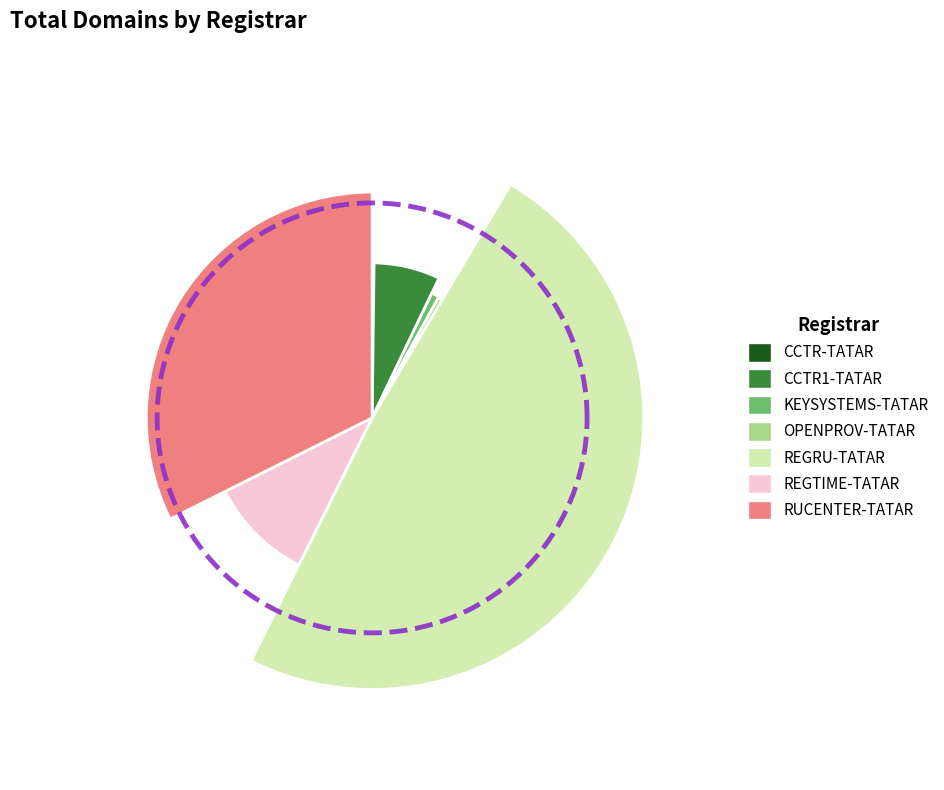

To the nearest percent, what is the combined percentage of REGTIME-TATAR and REGRU-TATAR?

59%